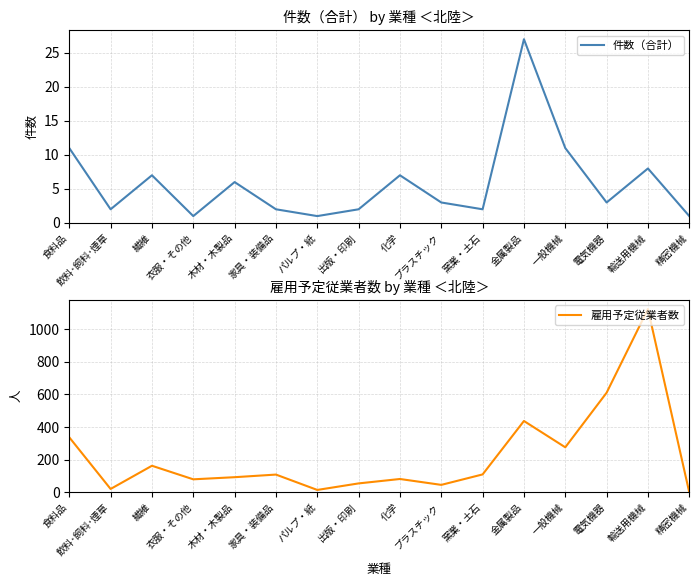

True or false: 雇用予定従業者数 has more than 0 interior local peaks.

True